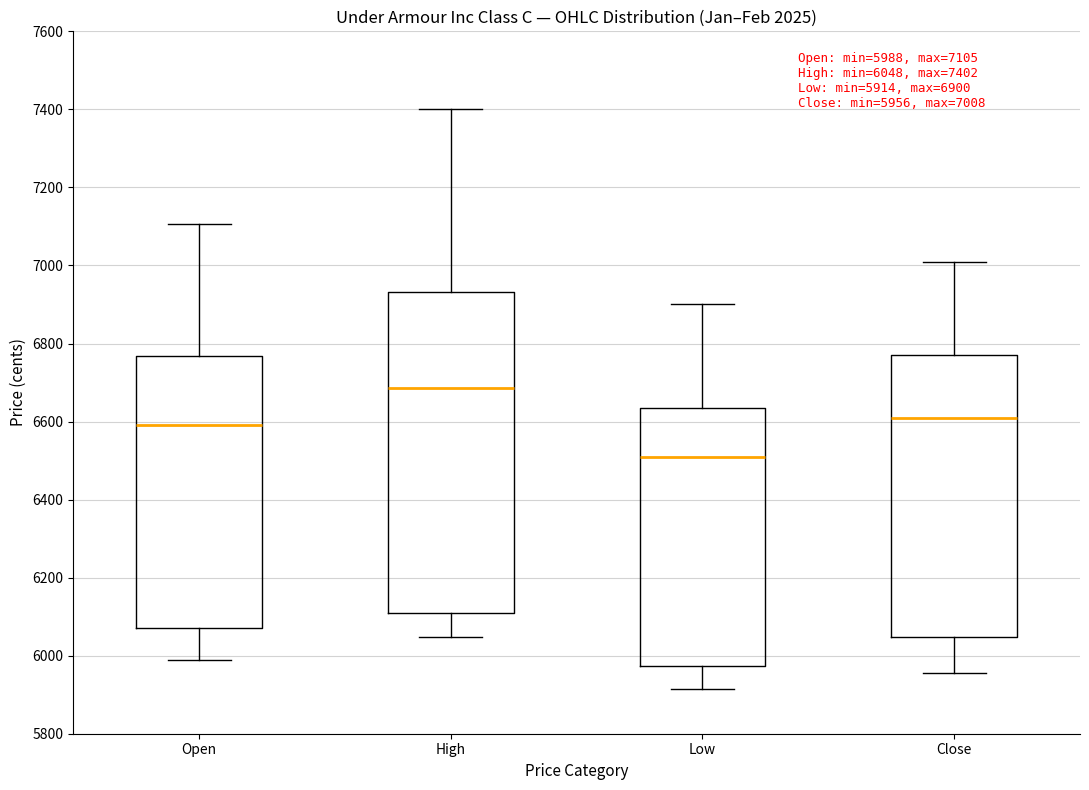

Which box is the tallest, from its lower edge to its upper edge?

High